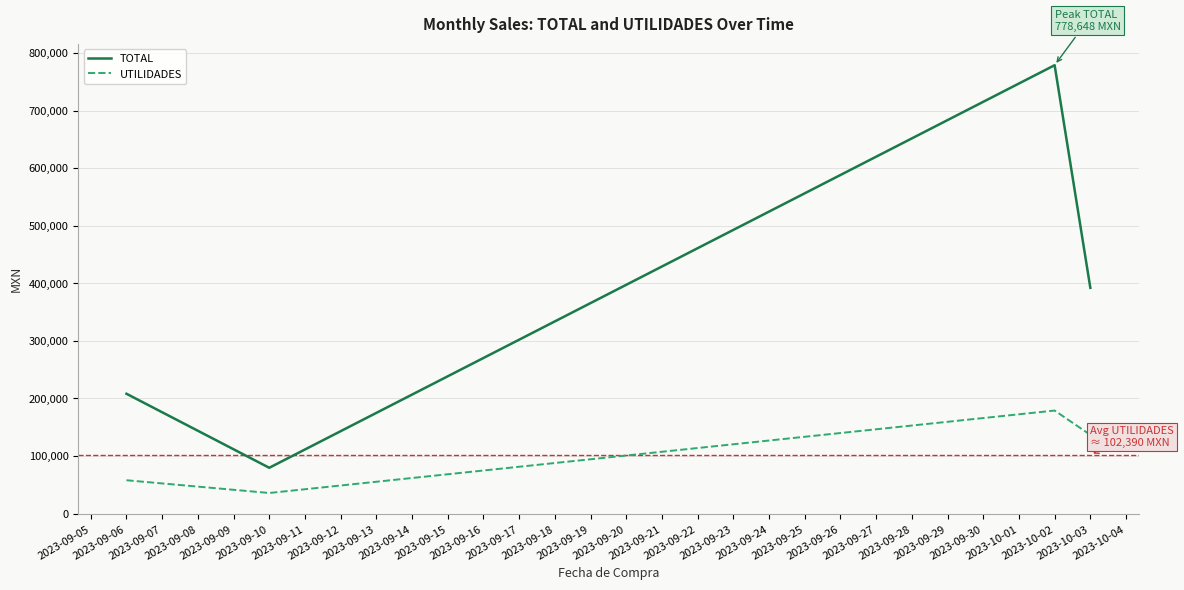

What is the sum of all UTILIDADES values?

409561.4